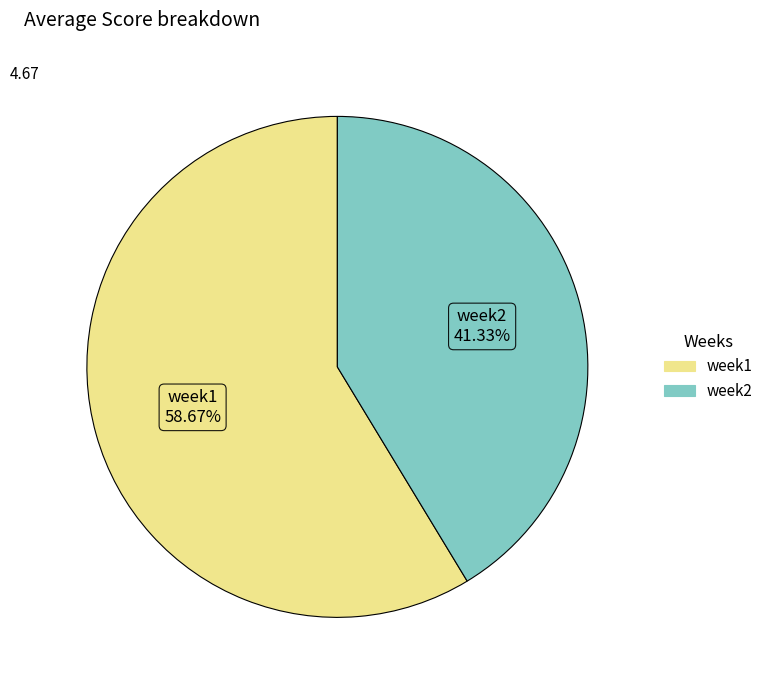

What is the ratio of the value at week1 to the value at week2?

1.4